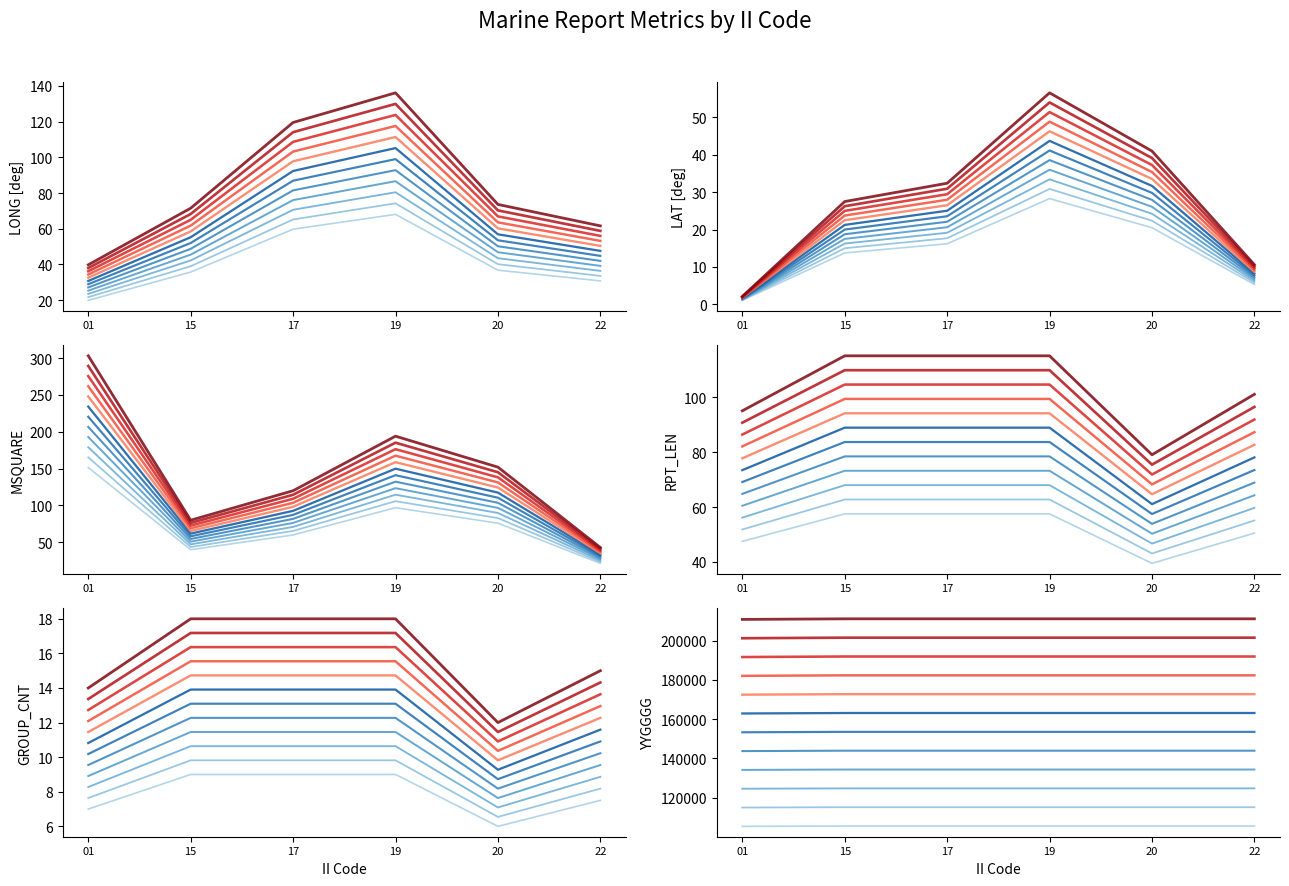

What is the sum of all LONG values?

502.1